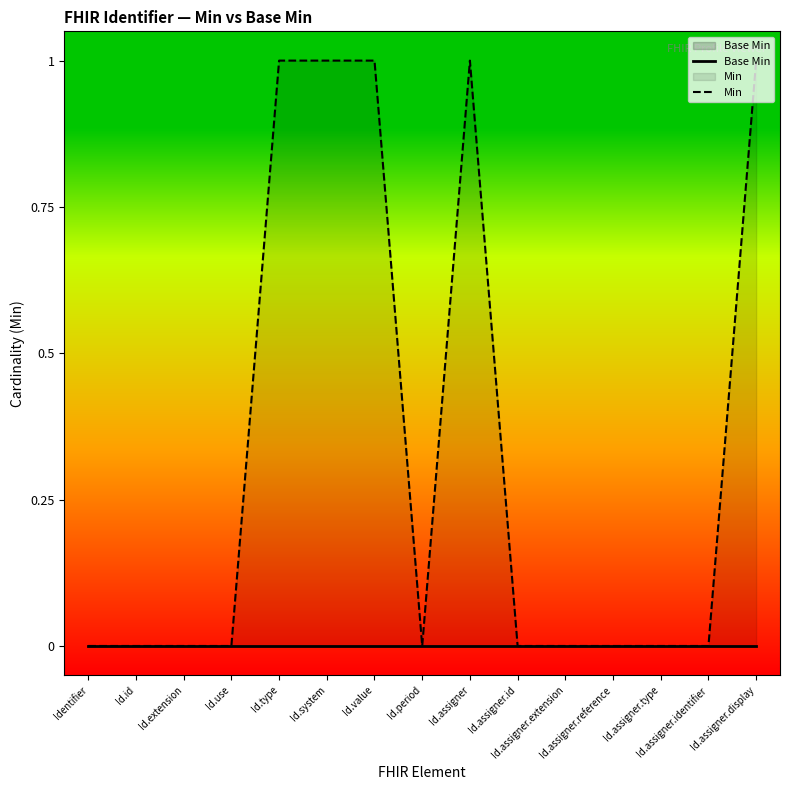

True or false: Base Min and Min cross at least once.

False